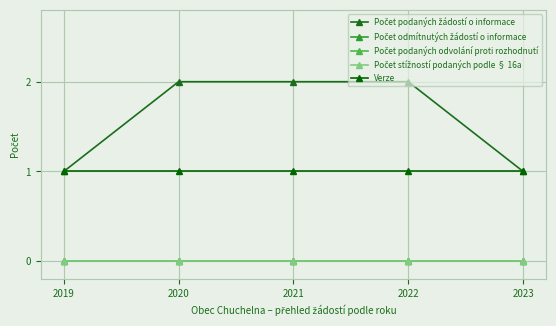

What is the total value across all series at 2020?

3